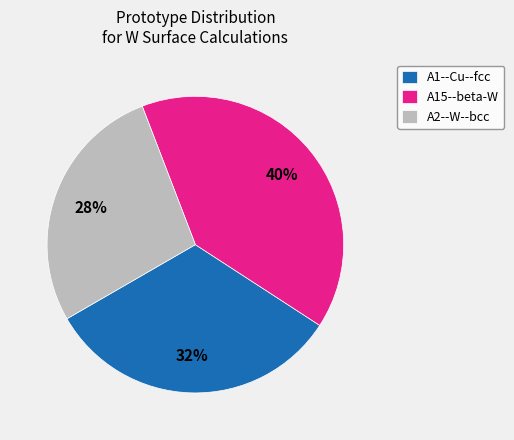

To the nearest percent, what percentage of the pie is A2--W--bcc?

28%